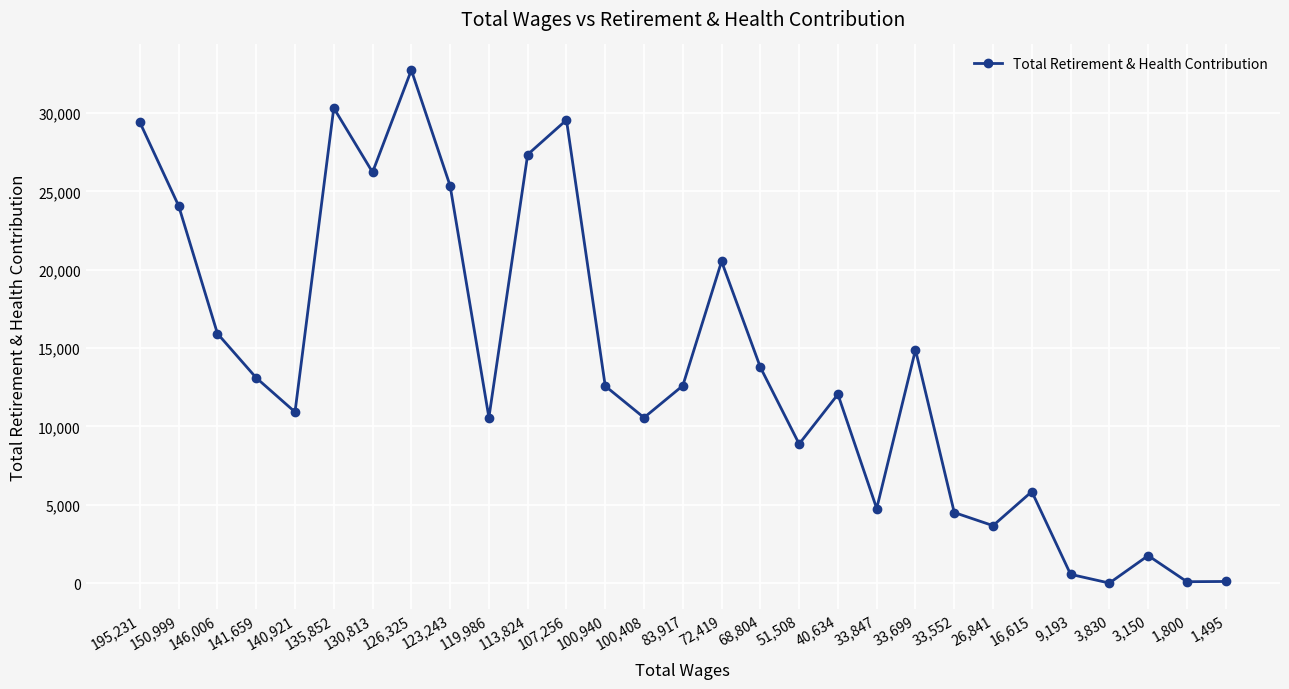

True or false: the data has more than 1 interior local peaks.

True